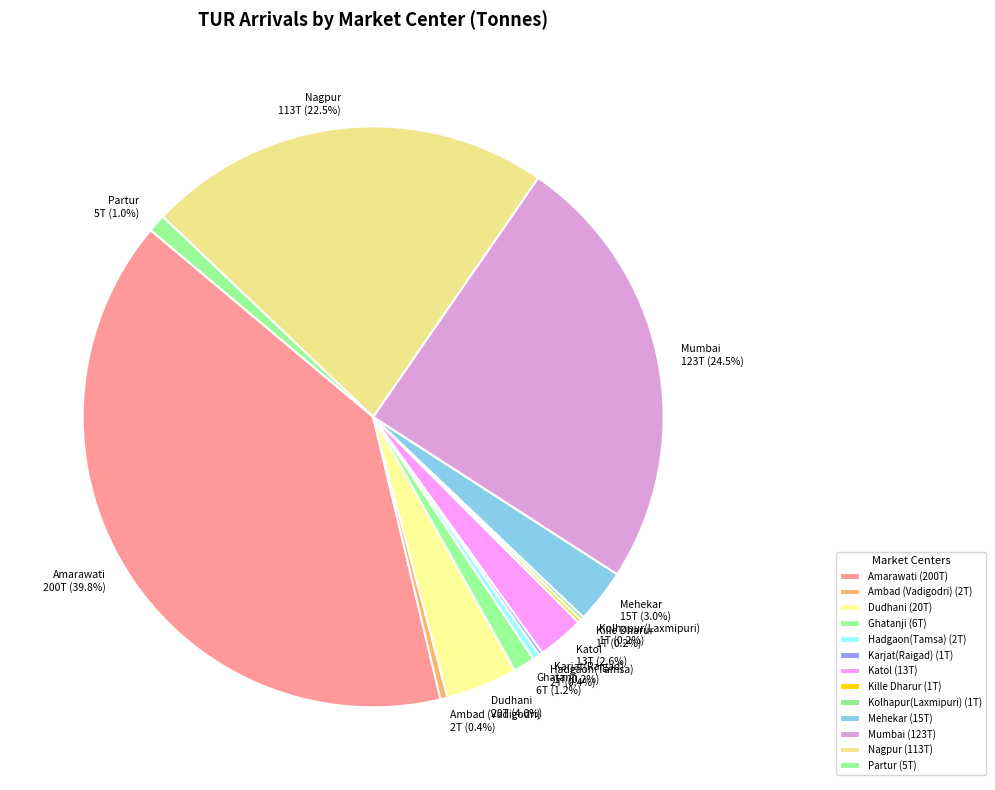

The Ghatanji slice represents 16% of the pie. True or false?

False